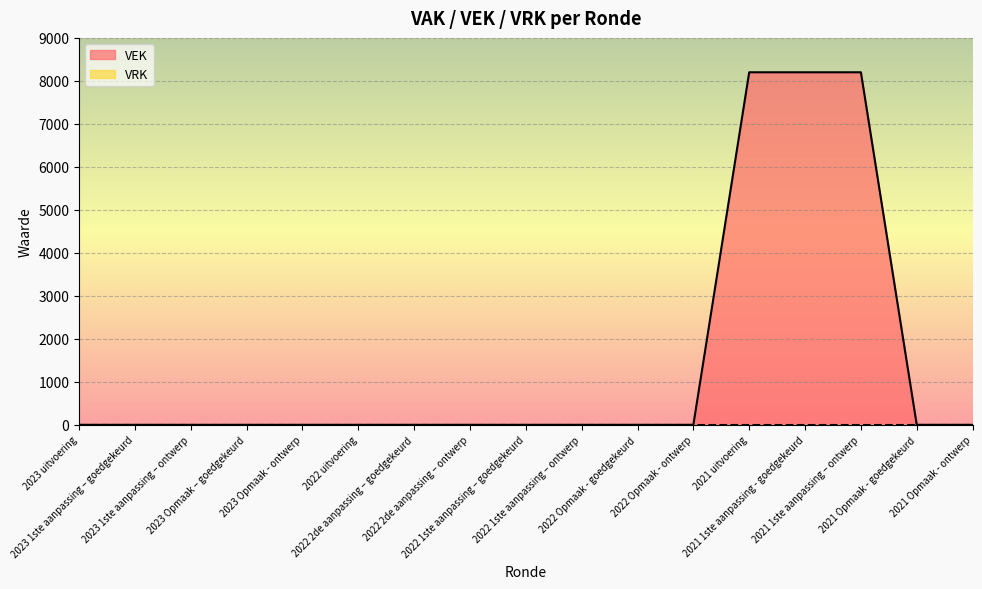

List the labels in order of value, smallest first.

2023 uitvoering, 2023 1ste aanpassing – goedgekeurd, 2023 1ste aanpassing – ontwerp, 2023 Opmaak – goedgekeurd, 2023 Opmaak - ontwerp, 2022 uitvoering, 2022 2de aanpassing – goedgekeurd, 2022 2de aanpassing – ontwerp, 2022 1ste aanpassing – goedgekeurd, 2022 1ste aanpassing – ontwerp, 2022 Opmaak - goedgekeurd, 2022 Opmaak - ontwerp, 2021 Opmaak - goedgekeurd, 2021 Opmaak - ontwerp, 2021 uitvoering, 2021 1ste aanpassing - goedgekeurd, 2021 1ste aanpassing – ontwerp